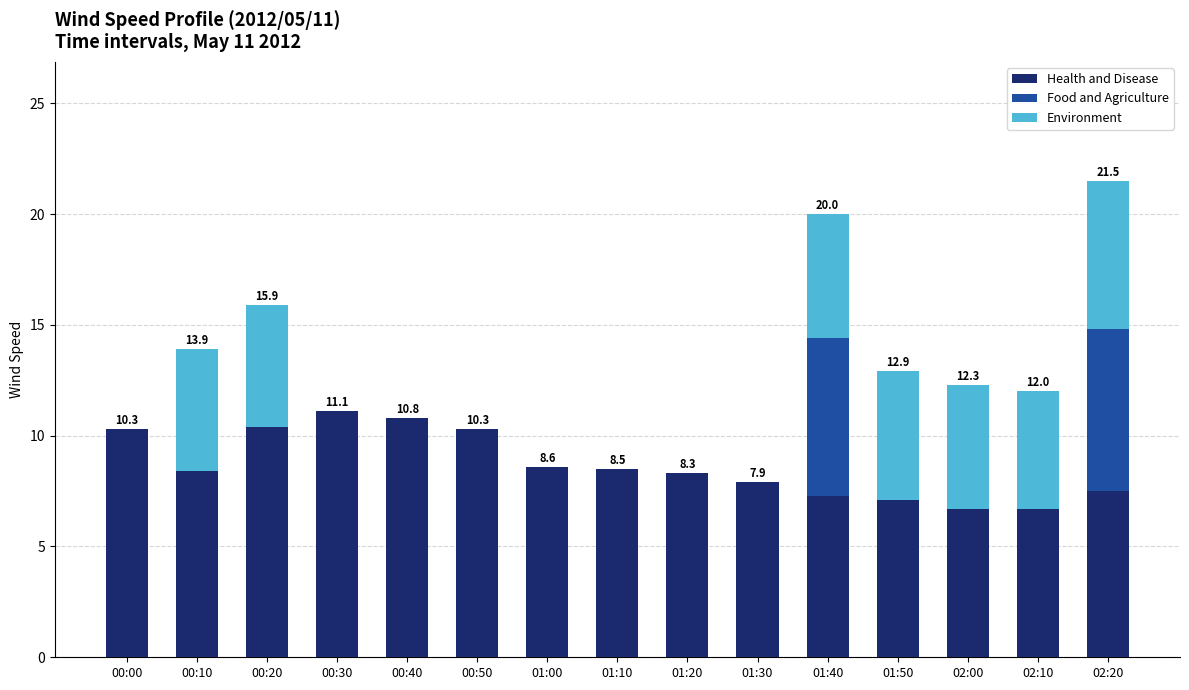

What is the maximum value for Health and Disease?

11.1